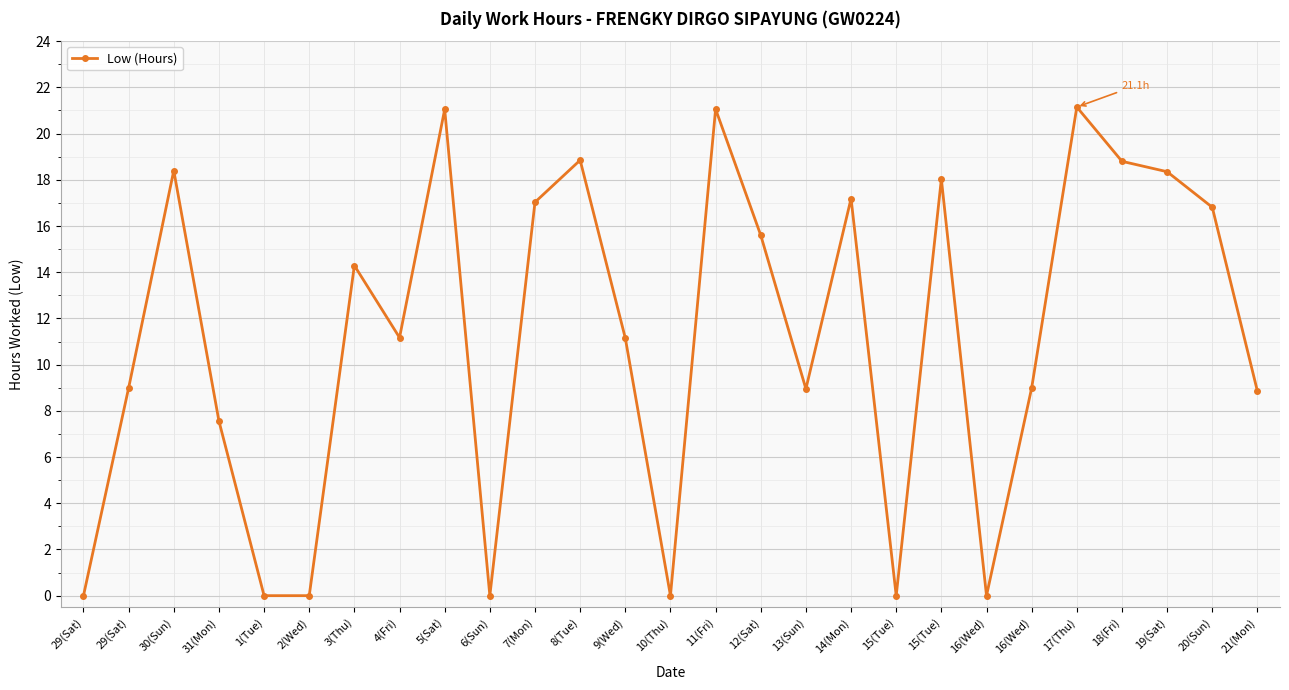

At which category does the chart reach its minimum across all series?

29(Sat)